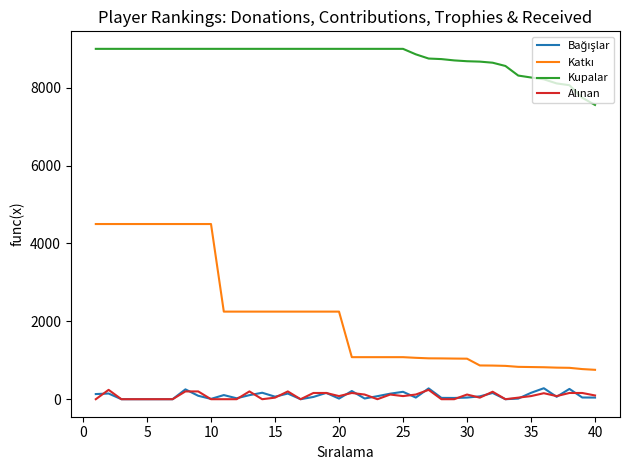

Which series has the largest total across all categories?

Kupalar